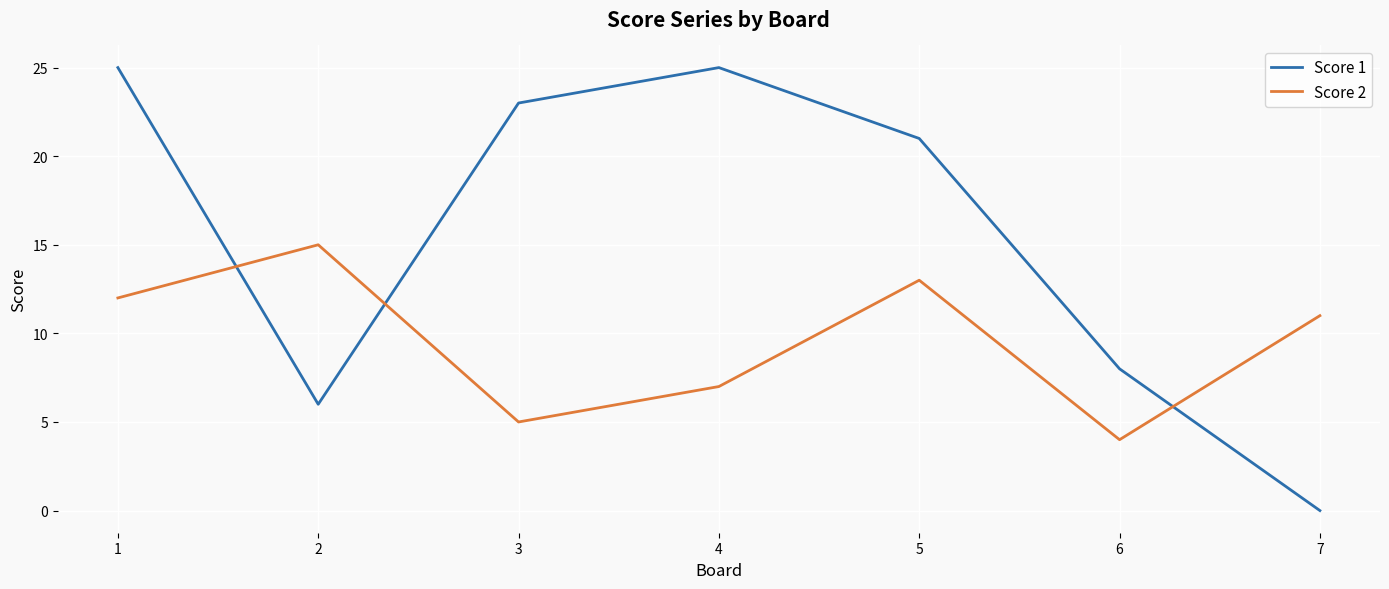

Rank the categories by Score 2 value from highest to lowest.

2, 5, 1, 7, 4, 3, 6